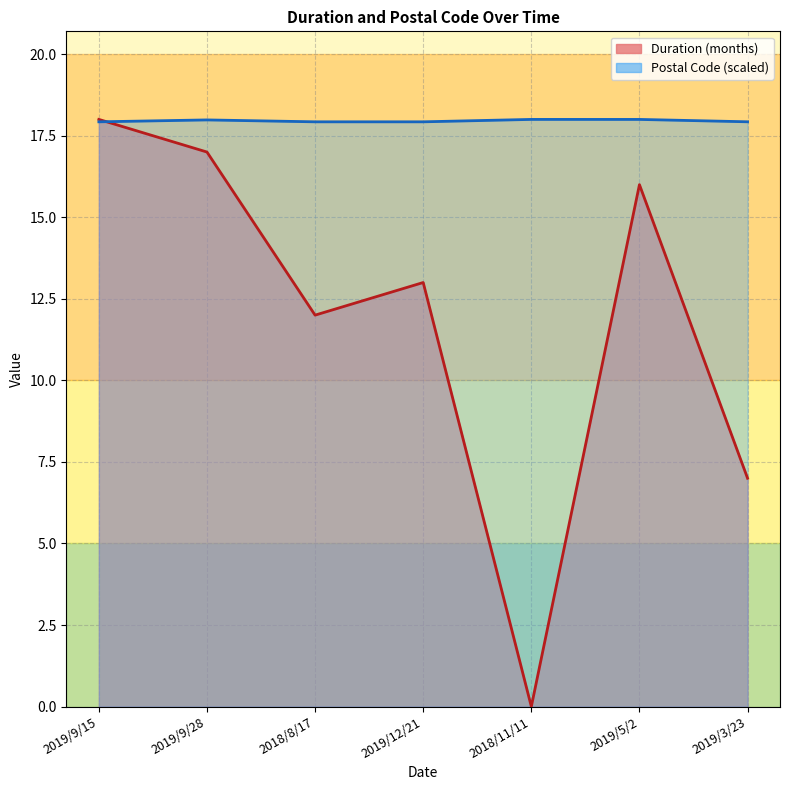

Rank the series by their average value, from lowest to highest.

Duration (months), Postal Code